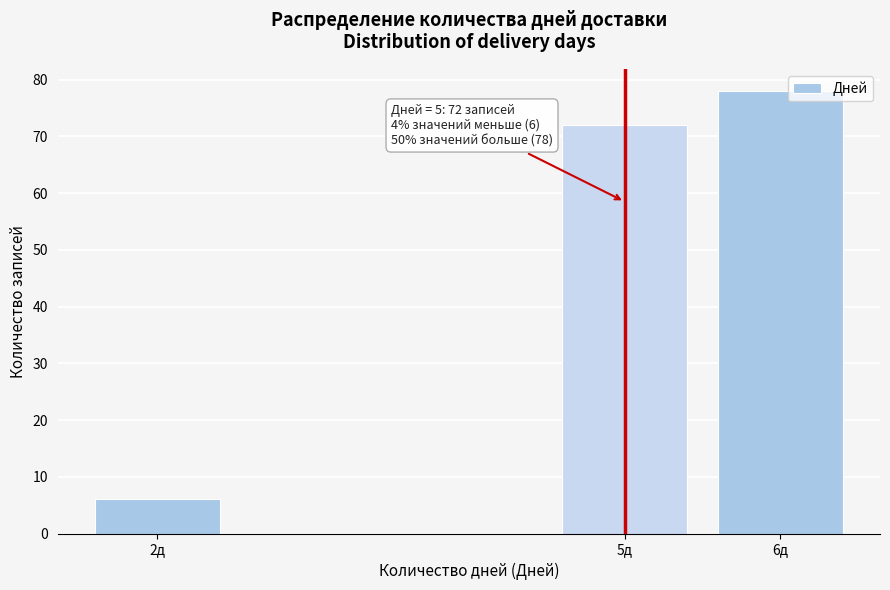

Reading right to left, what are all the values shown in this chart?

6д=78	5д=72	2д=6